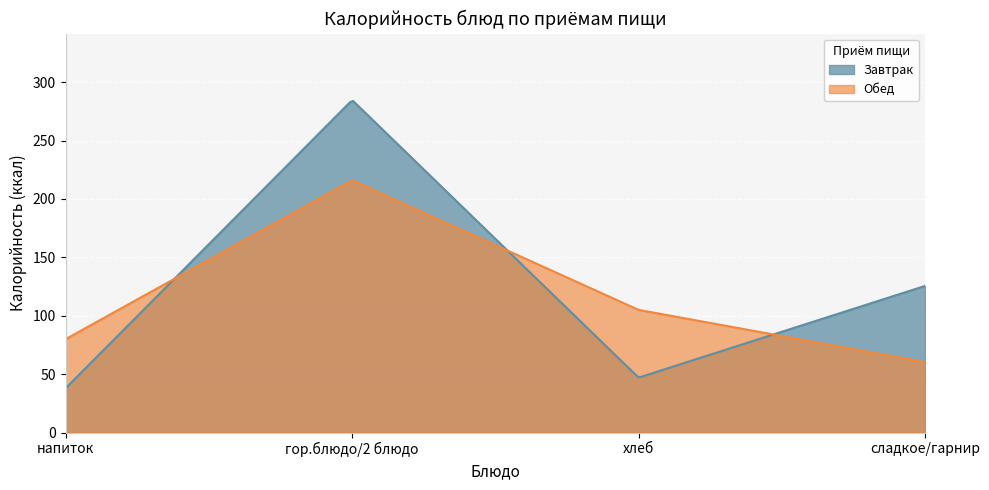

What is the total value across all series at гор.блюдо/2 блюдо?

500.6